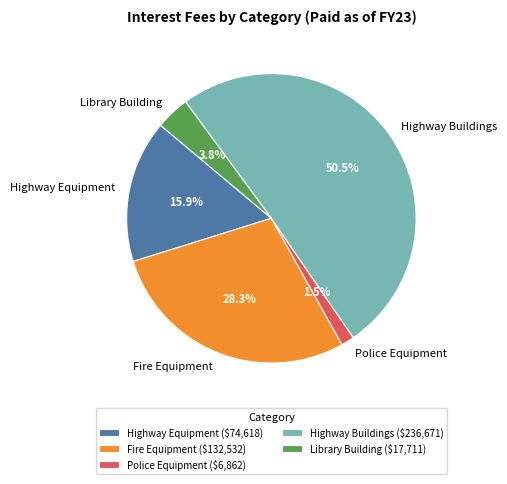

Which slice is the largest?

Highway Buildings